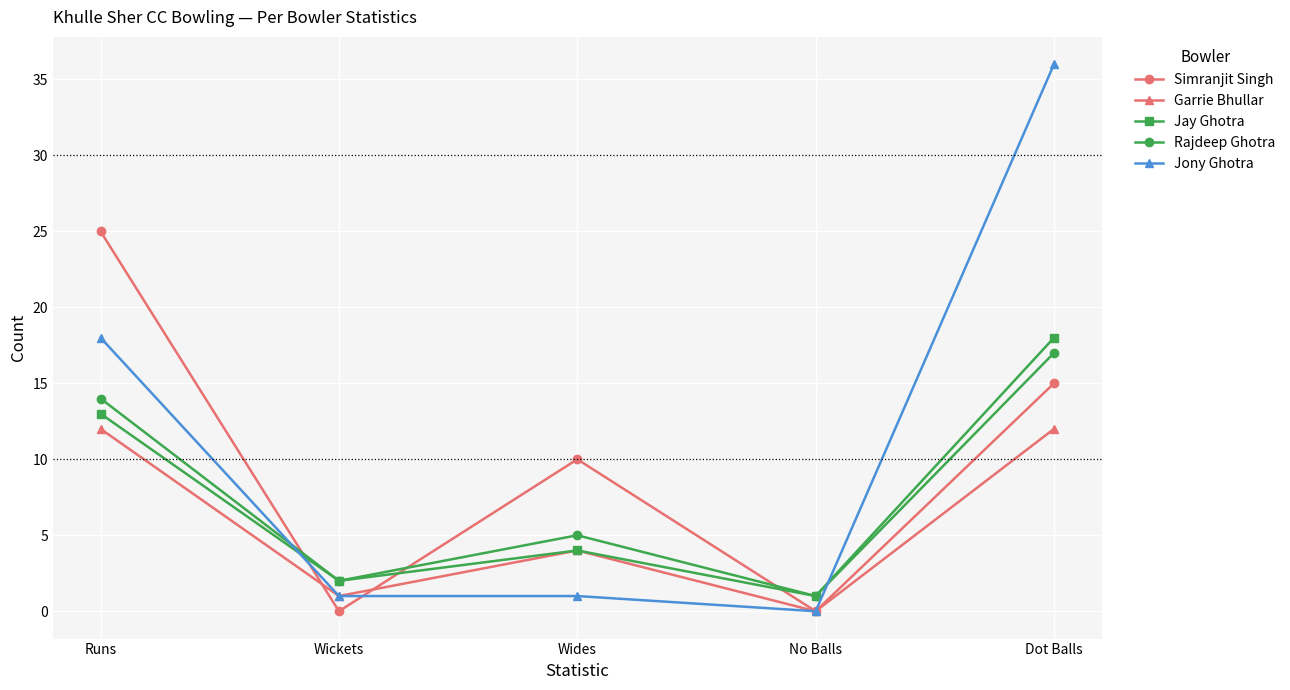

True or false: Simranjit Singh has a value of 8 at Dot Balls.

False